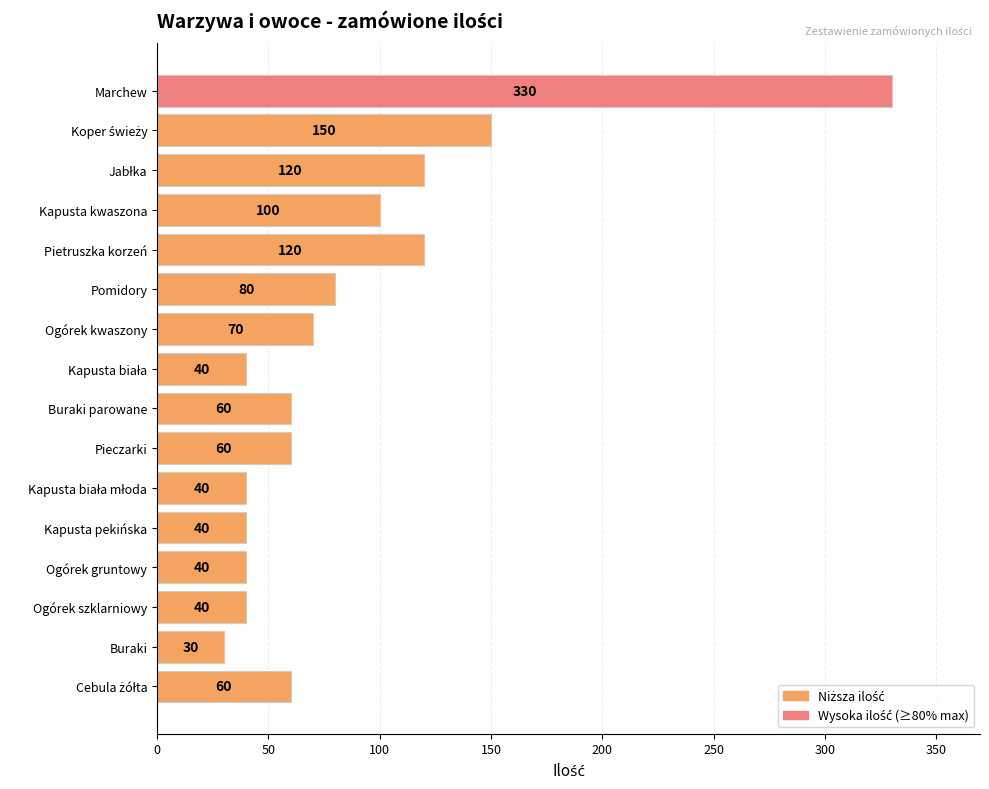

Does the chart contain stacked bars?

No